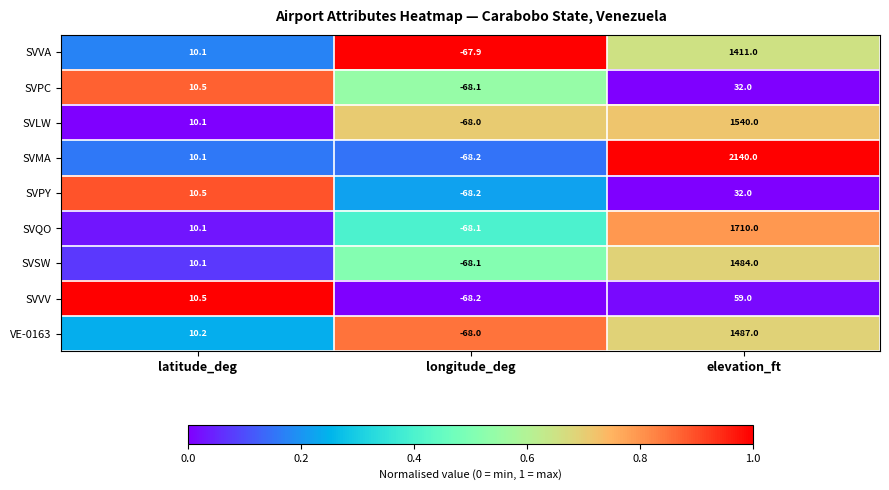

List the labels in order of SVQO value, smallest first.

longitude_deg, latitude_deg, elevation_ft